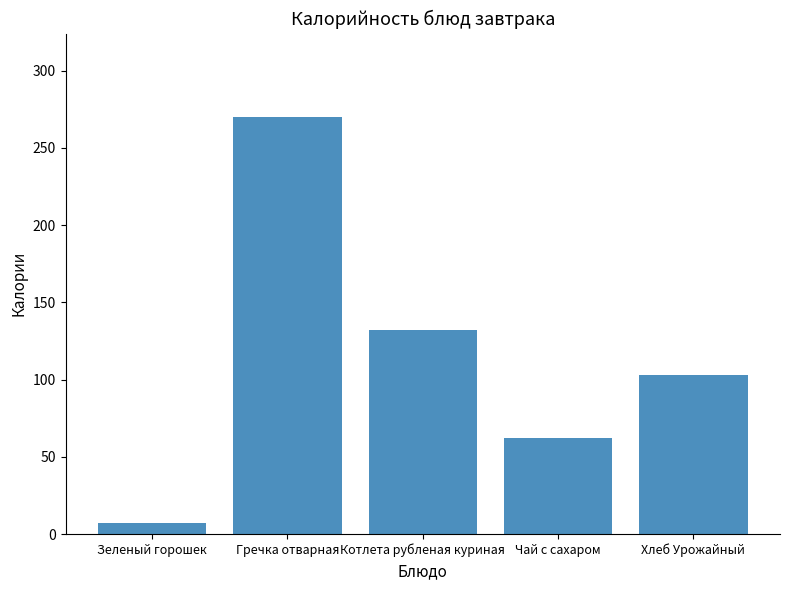

At which label is the value closest to 138?

Котлета рубленая куриная